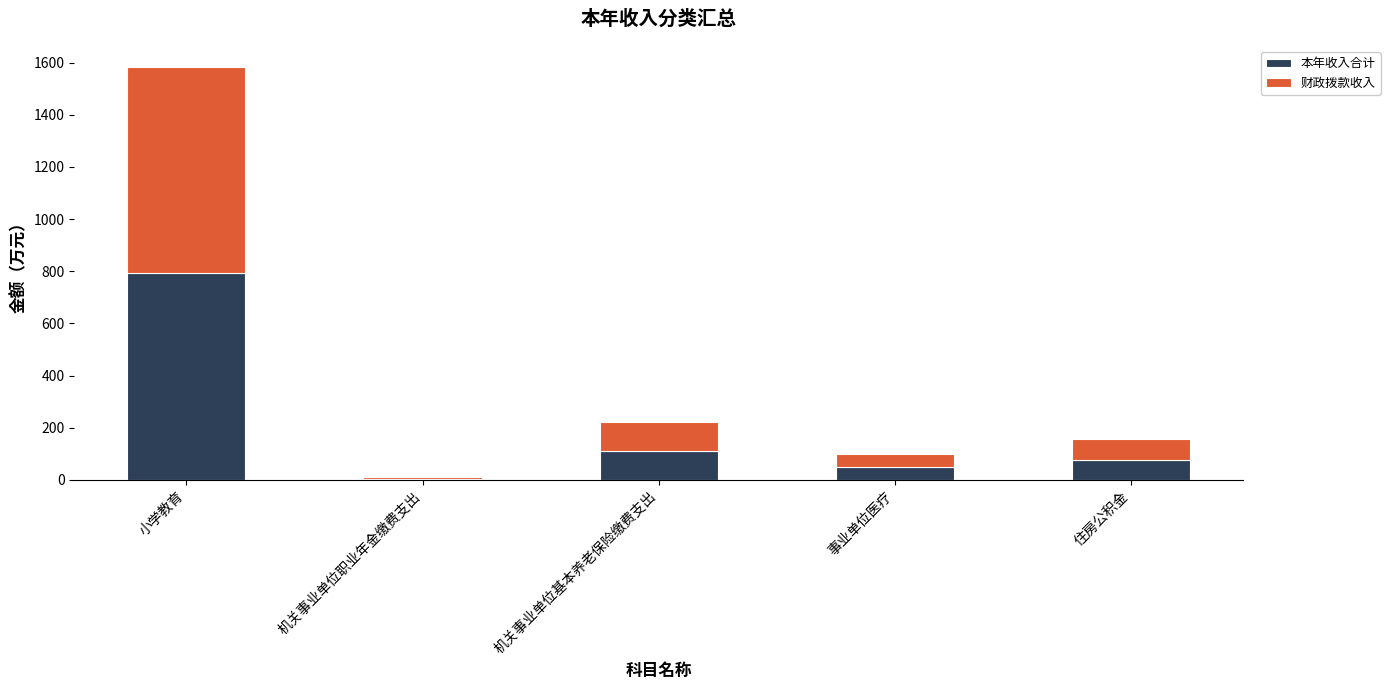

The 本年收入合计 series shows 453.5 at 小学教育. True or false?

False